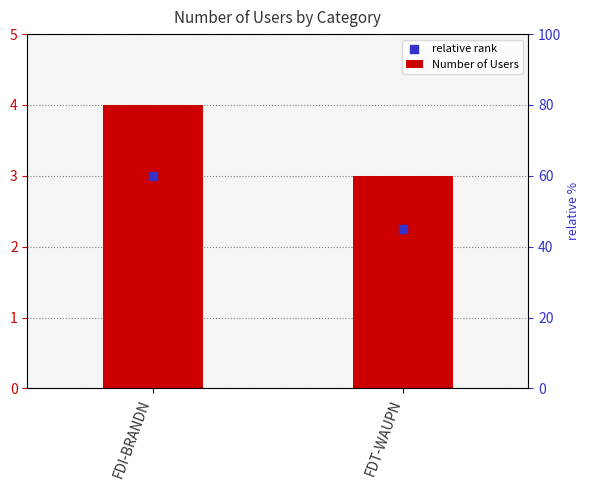

At which category is the sum across all series the highest?

FDI-BRANDN